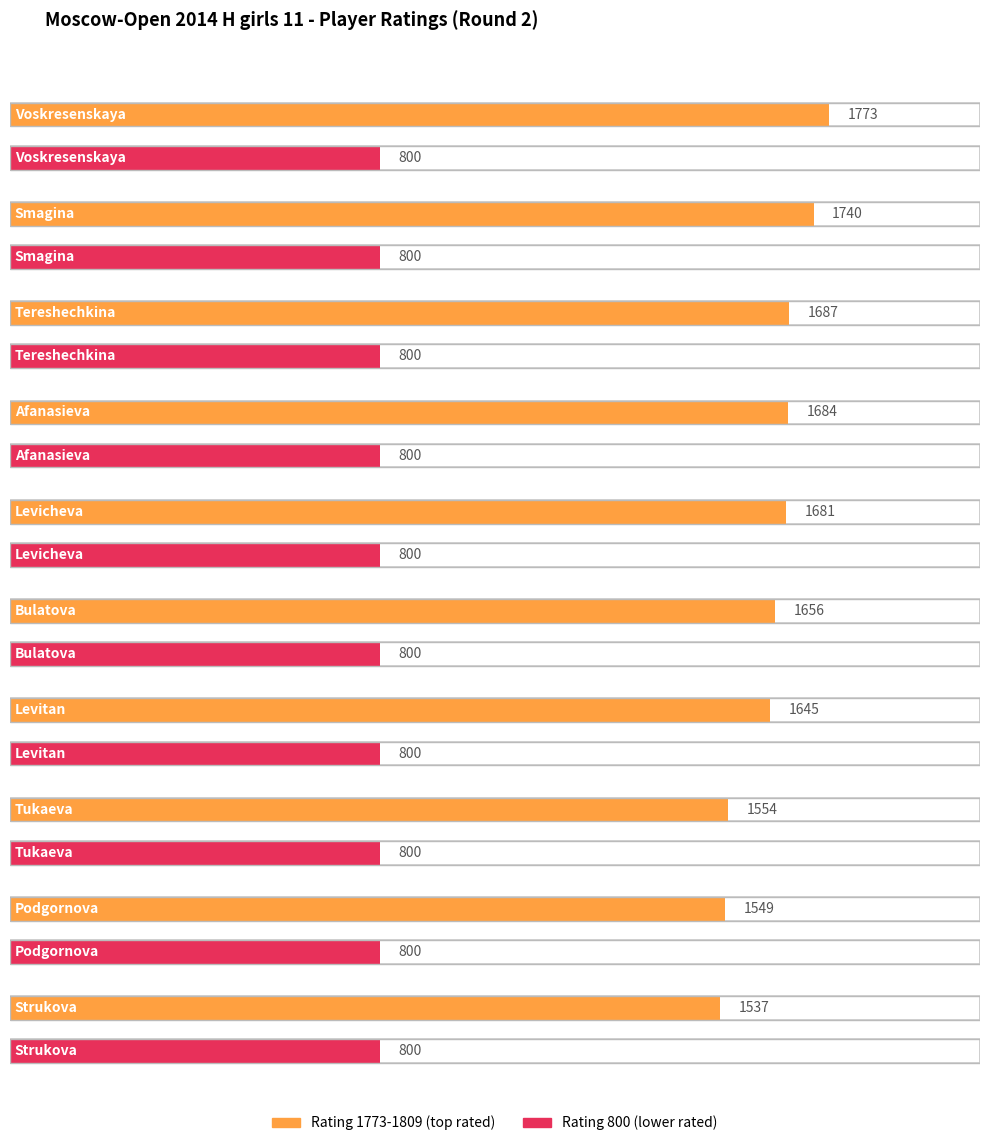

Which series has the largest range (max minus min)?

Rating 1773-1809 (top rated)